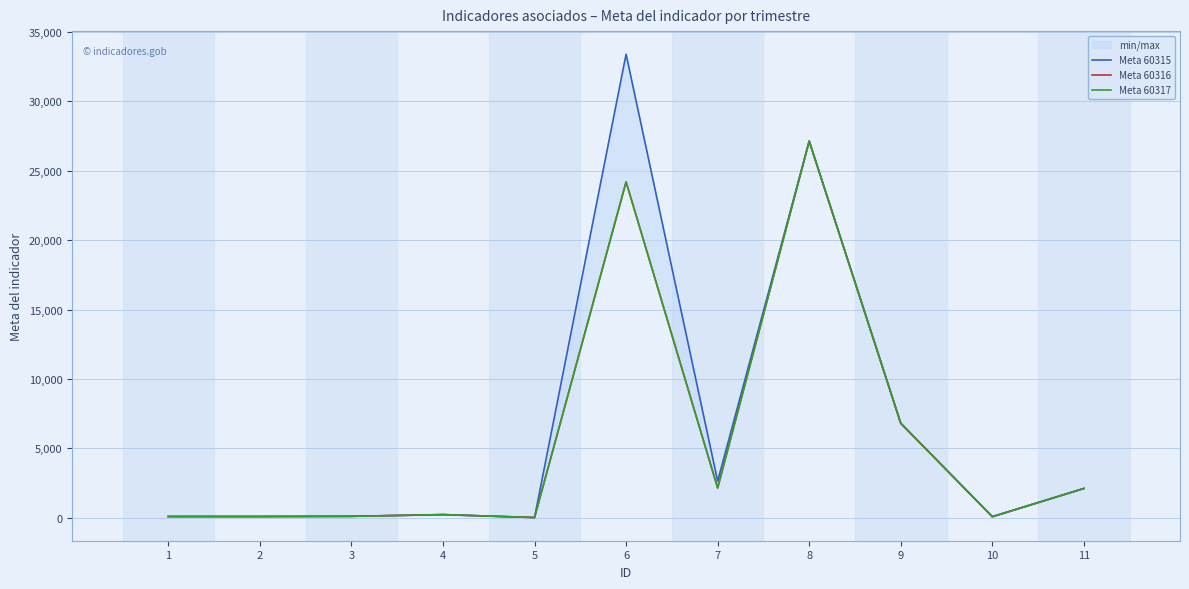

True or false: Meta 60315 and Meta 60317 cross at least once.

False